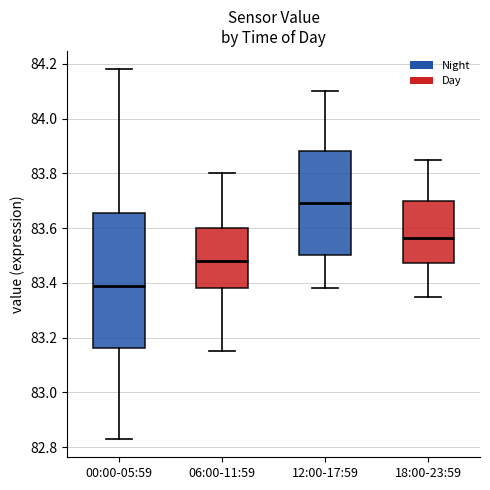

Which box's median line is the highest?

12:00-17:59